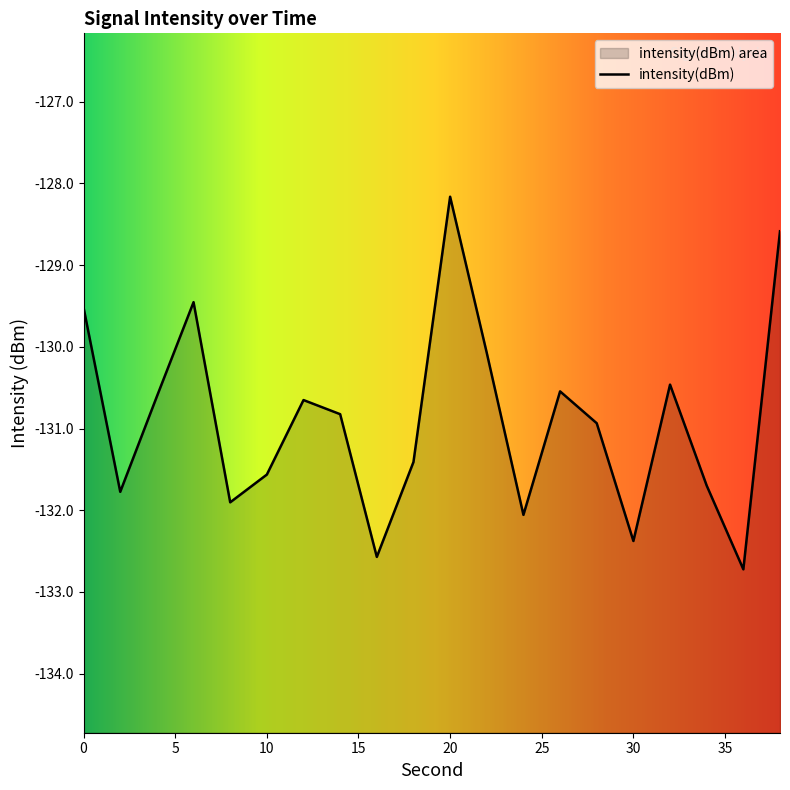

The chart shows a value of -78.2 at 22. True or false?

False